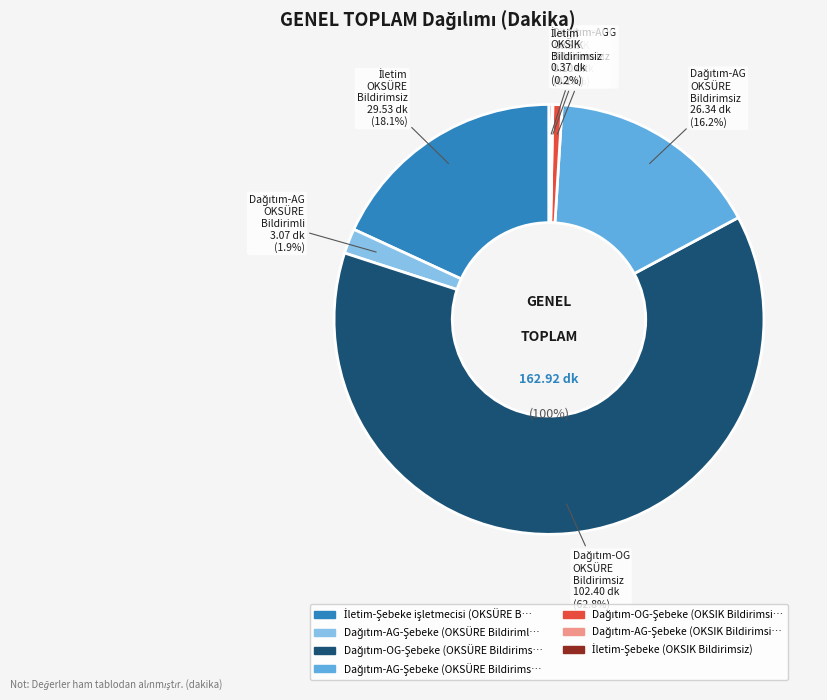

To the nearest percent, what percentage of the pie is Dağıtım-AG-Şebeke (OKSÜRE Bildirimli)?

2%